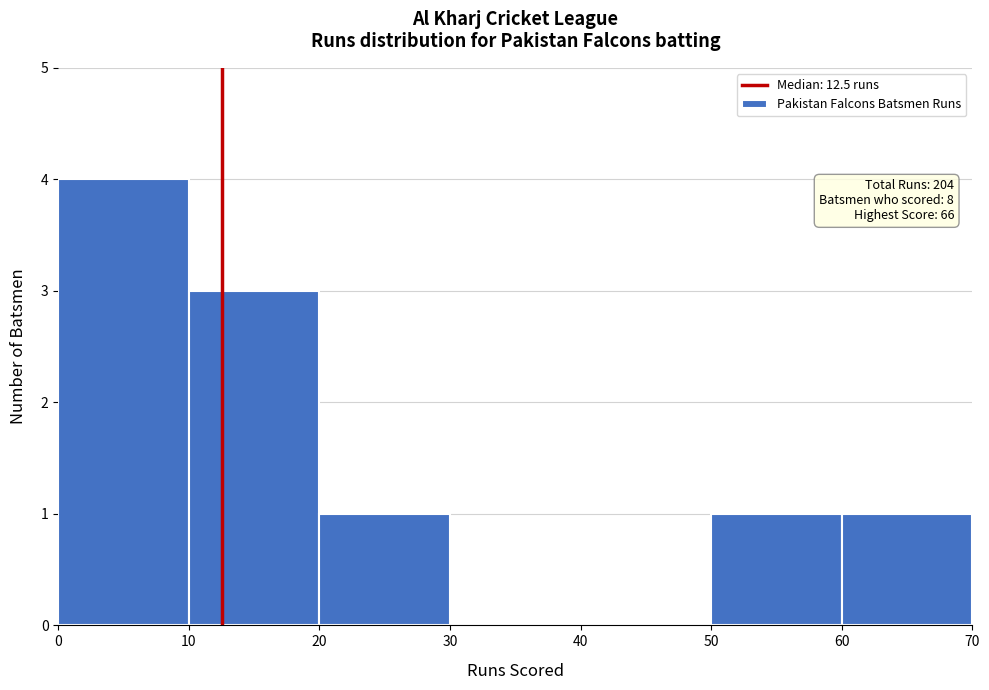

Over which range of the x-axis is the bar tallest?

0 to 10